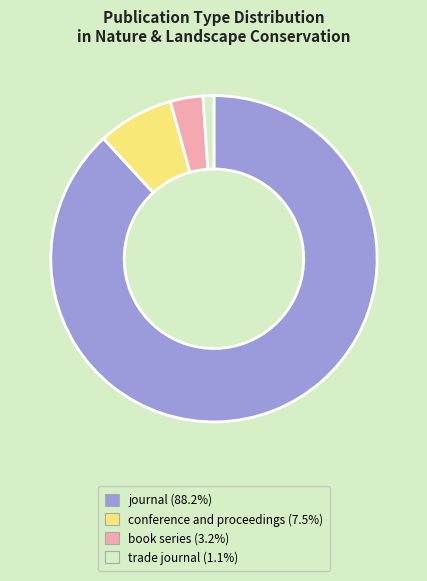

Which slice is the largest?

journal